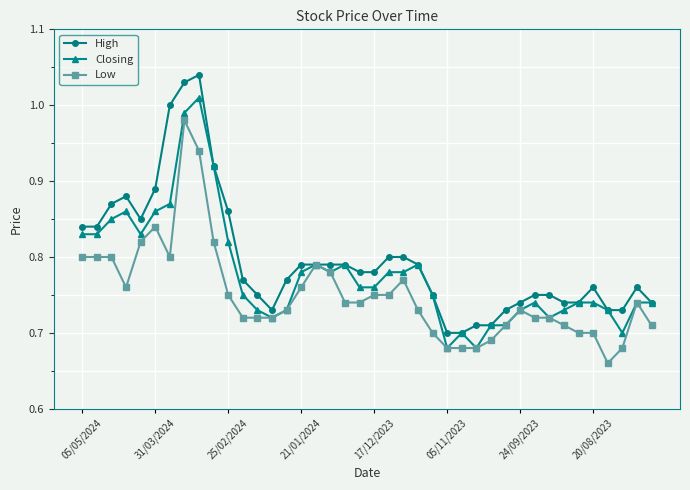

True or false: High has more than 0 interior local peaks.

True